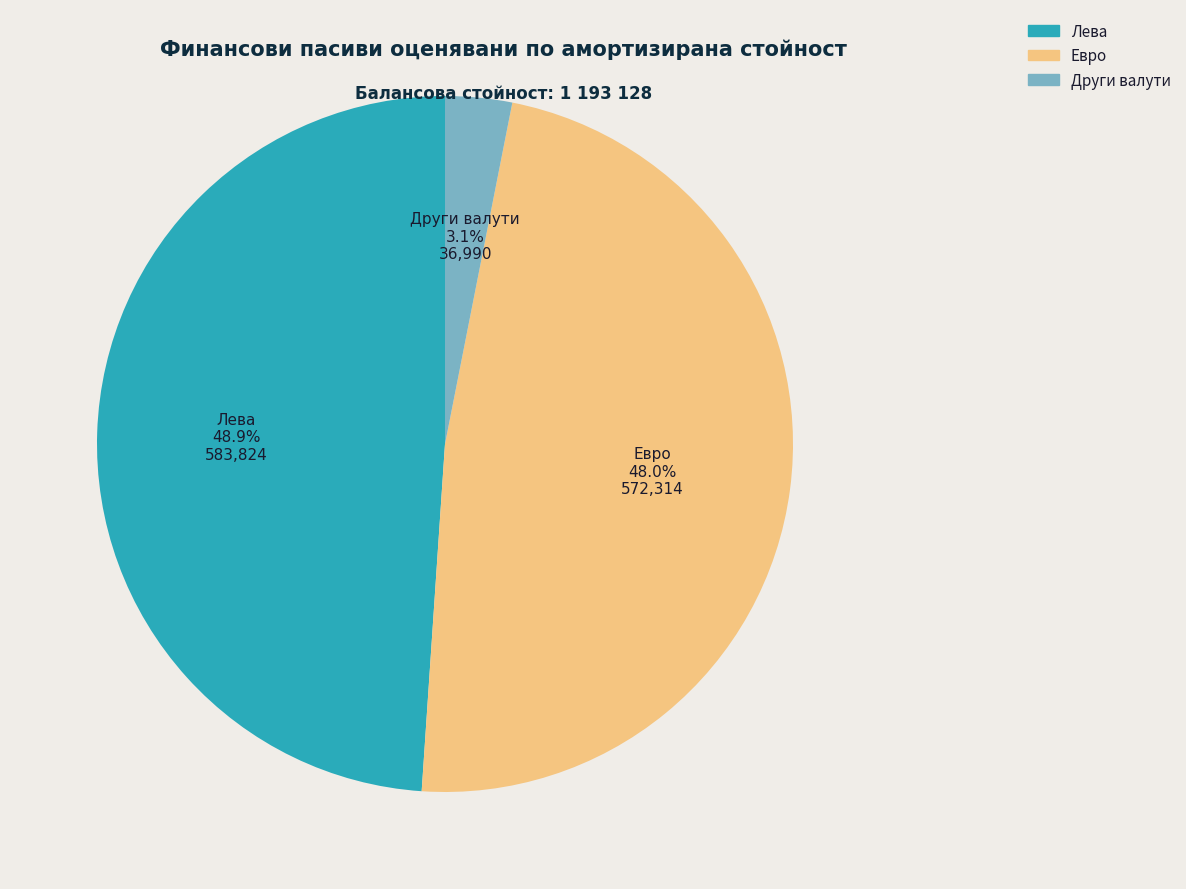

To the nearest percent, what is the difference between the Други валути and Лева slice percentages?

46%